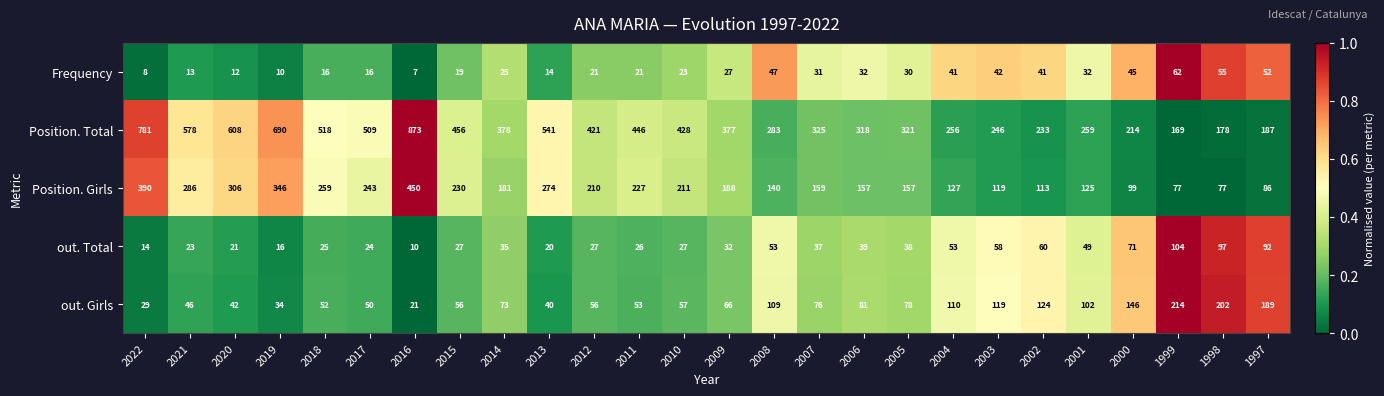

The Position. Girls series shows 390 at 2022. True or false?

True